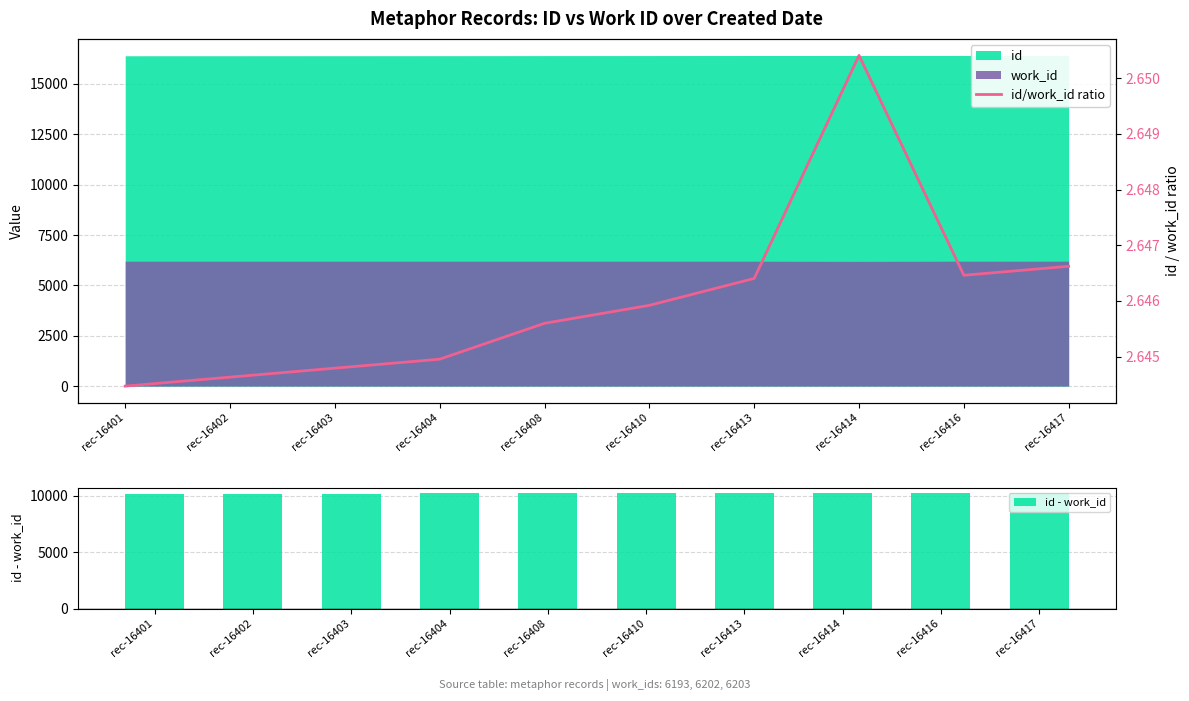

What is the difference between the maximum and second lowest values in the id - work_id series?

21